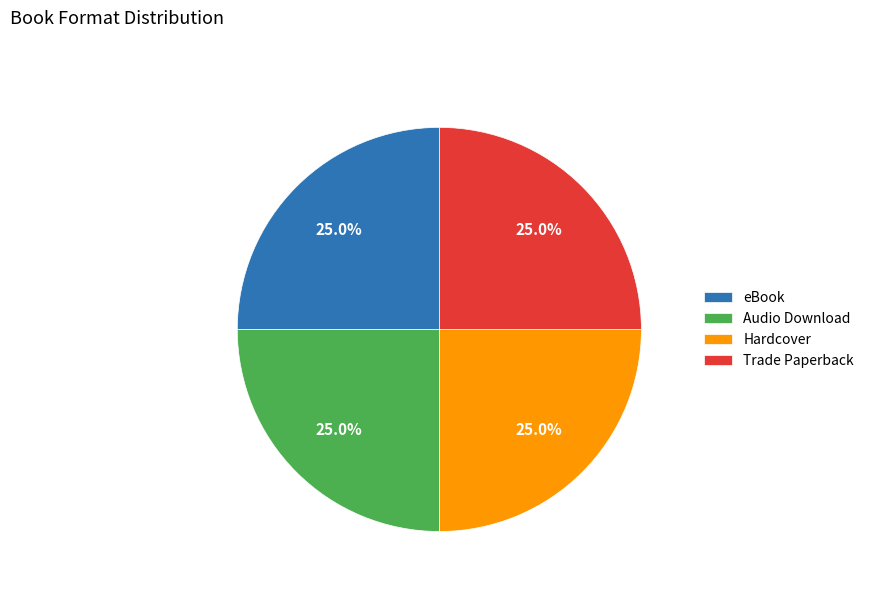

What percentage do Audio Download and Hardcover together represent?

50.0%